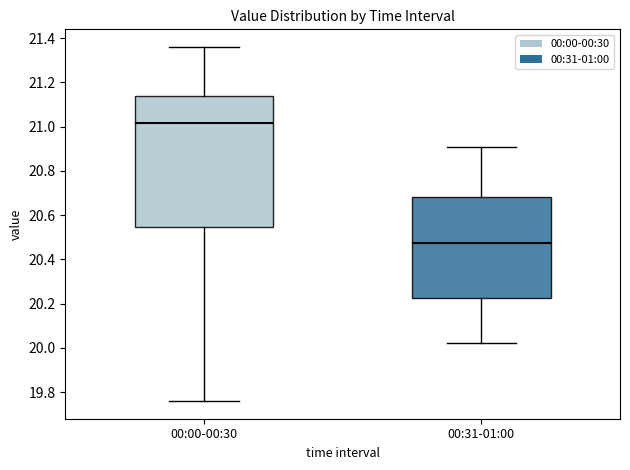

Which box is the tallest, from its lower edge to its upper edge?

00:00-00:30